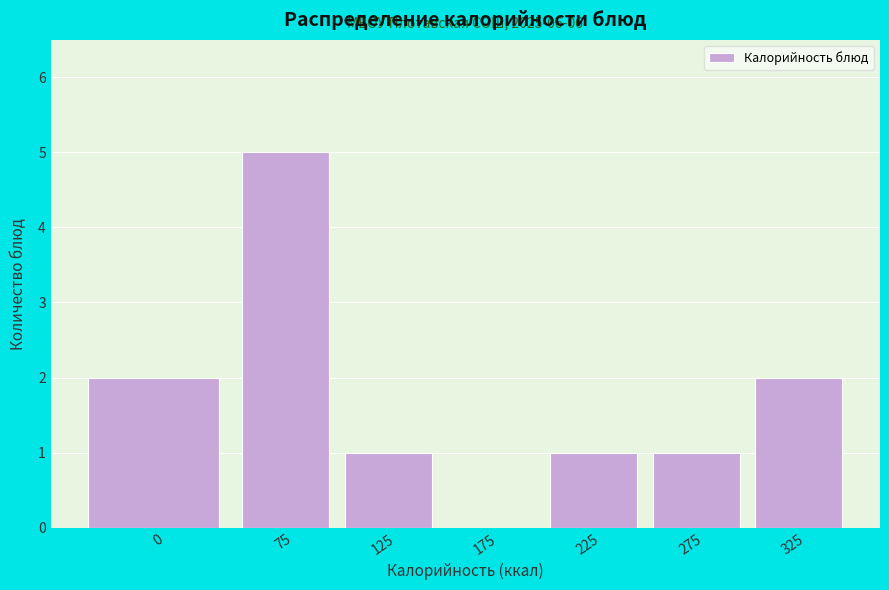

Reading right to left, extract all data points from this chart.

325=2	275=1	225=1	175=0	125=1	75=5	0=2